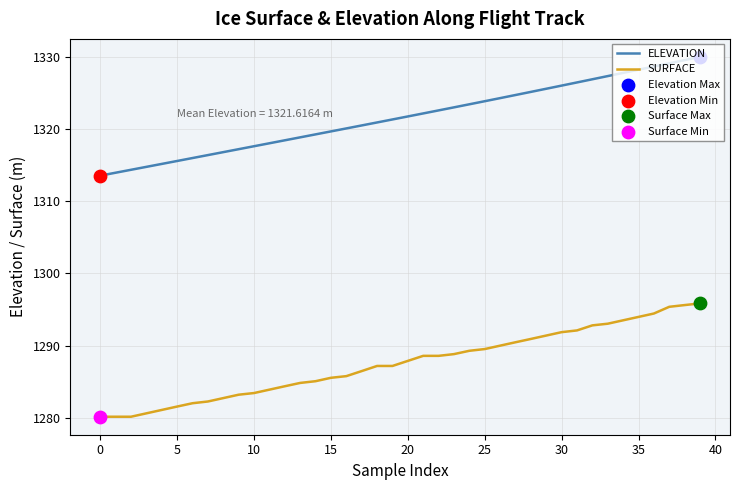

Which series has the largest total across all categories?

ELEVATION